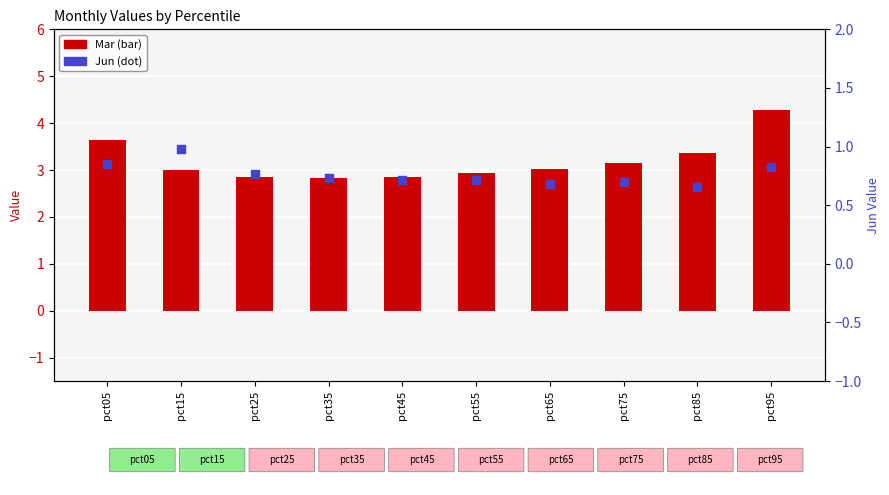

At how many categories does at least one series exceed 1?

10